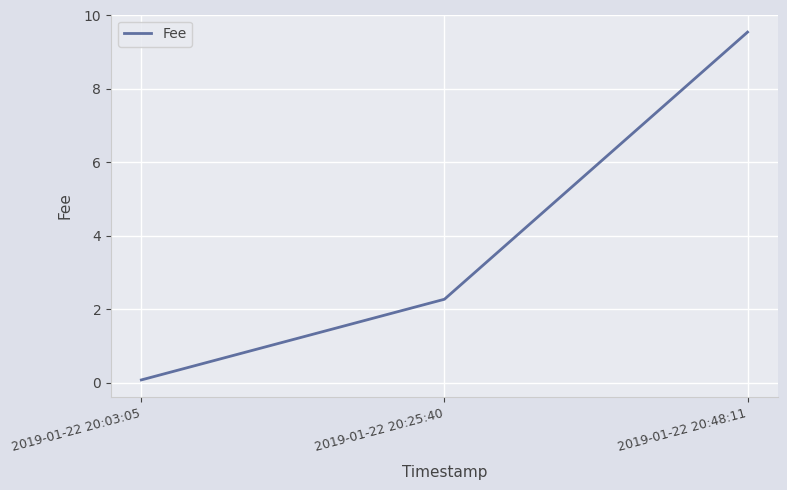

Reading left to right, extract all data points from this chart.

0.1	2.3	9.5